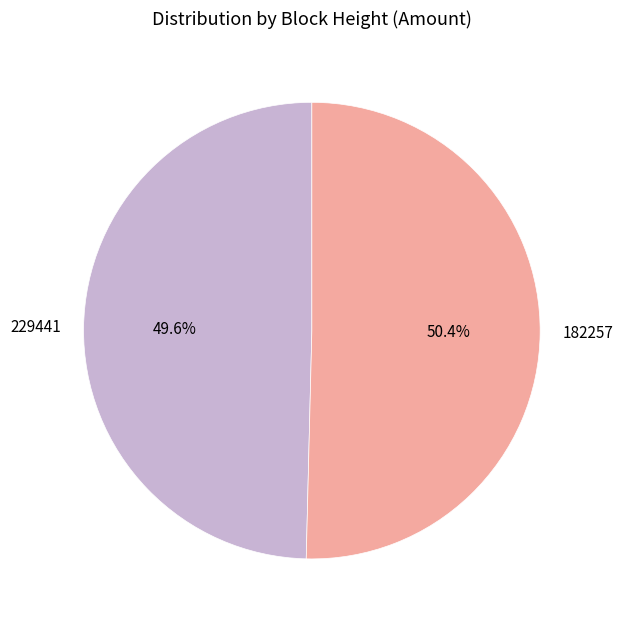

Which slice is the largest?

182257